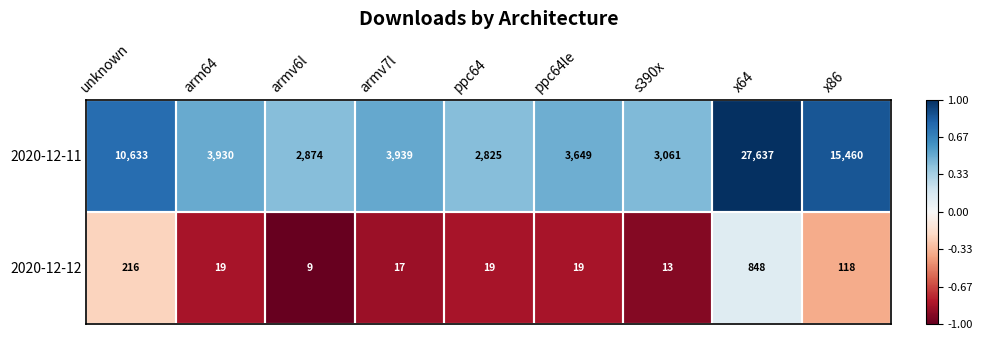

Where is 2020-12-12 nearest to the value 428?

unknown